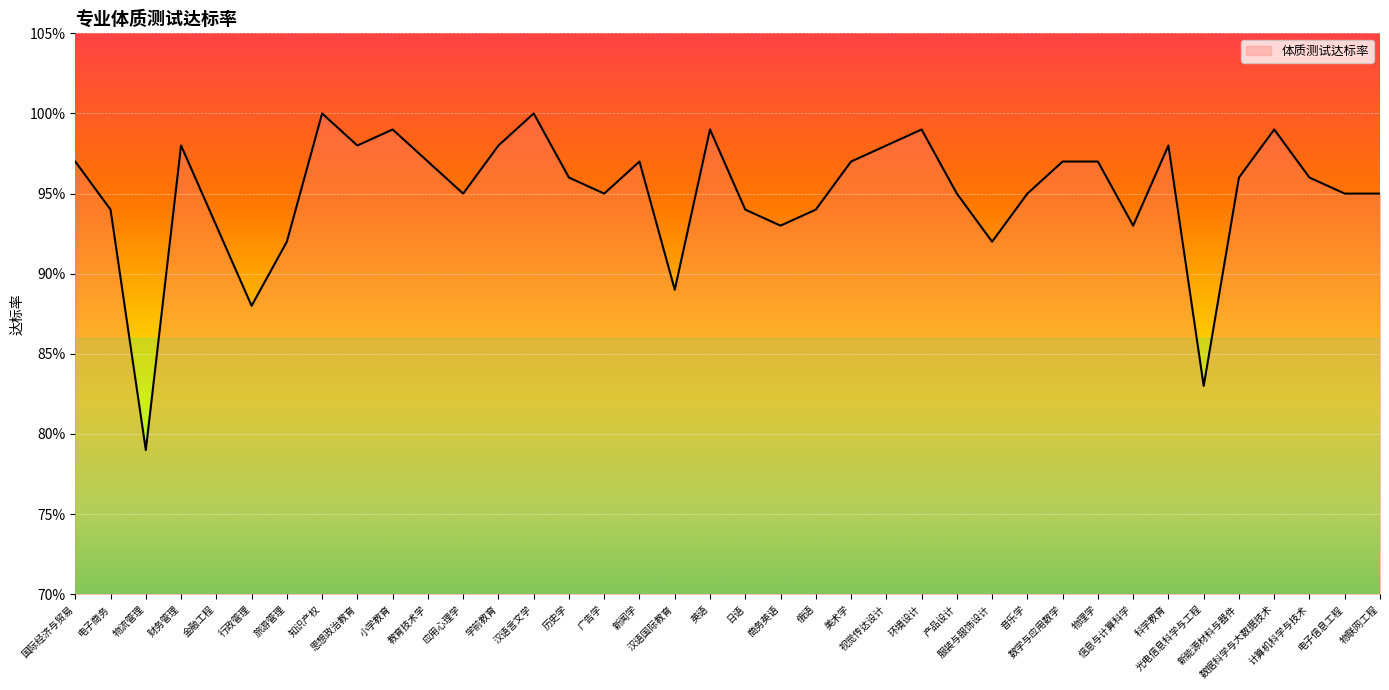

Rank the categories by value from highest to lowest.

知识产权, 汉语言文学, 小学教育, 英语, 环境设计, 数据科学与大数据技术, 财务管理, 思想政治教育, 学前教育, 视觉传达设计, 科学教育, 国际经济与贸易, 教育技术学, 新闻学, 美术学, 数学与应用数学, 物理学, 历史学, 新能源材料与器件, 计算机科学与技术, 应用心理学, 广告学, 产品设计, 音乐学, 电子信息工程, 物联网工程, 电子商务, 日语, 俄语, 金融工程, 商务英语, 信息与计算科学, 旅游管理, 服装与服饰设计, 汉语国际教育, 行政管理, 光电信息科学与工程, 物流管理